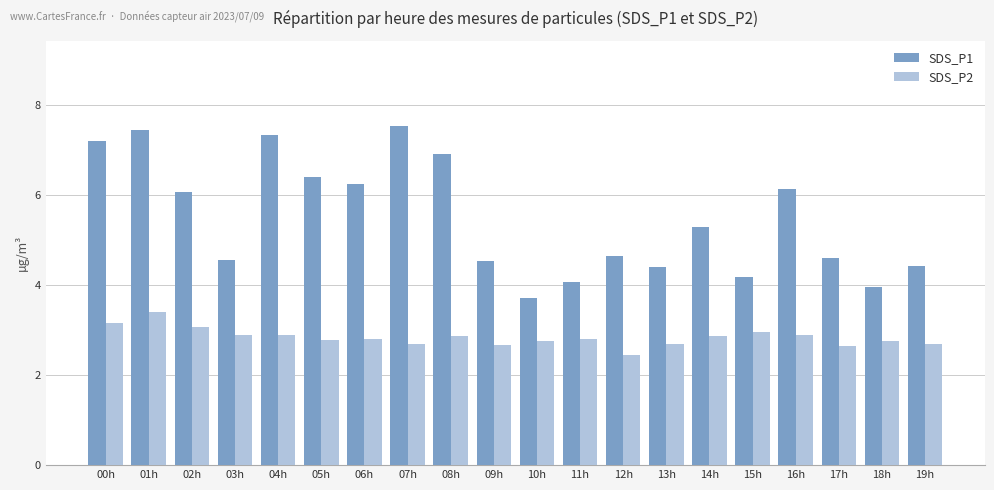

What is the total value across all series at 19h?

7.1